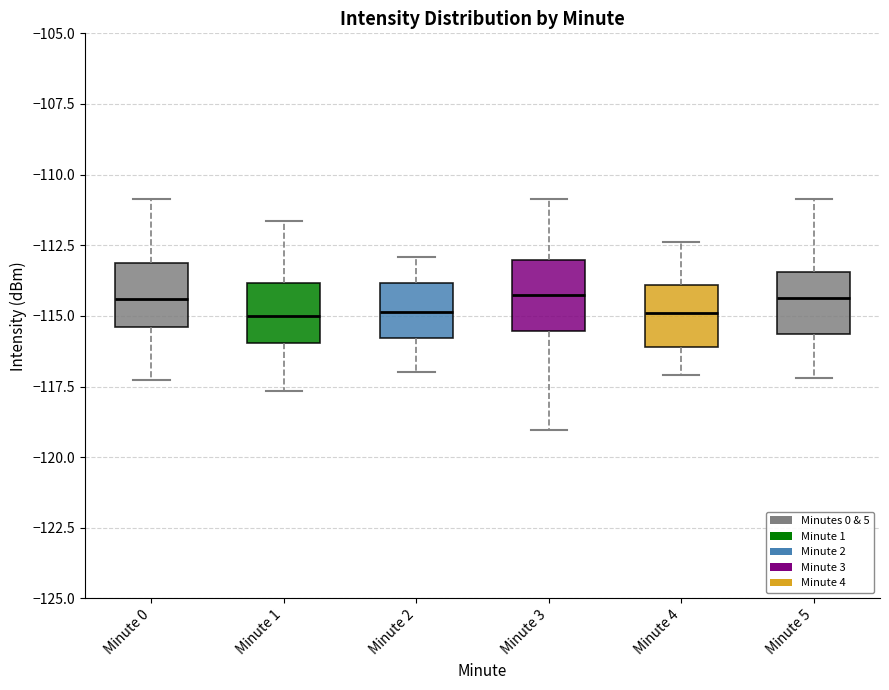

Reading left to right, transcribe this box plot: for each box, give where its median line is, the range the box spans, and where its two whiskers end, as read against the y-axis. The values are not printed on the chart, so give them approximately, as read against the axis.

Minute 0: median -114.5, box -115.5 to -113.0, whiskers -117.5 to -111.0
Minute 1: median -115.0, box -116.0 to -114.0, whiskers -117.5 to -111.5
Minute 2: median -115.0, box -116.0 to -114.0, whiskers -117.0 to -113.0
Minute 3: median -114.0, box -115.5 to -113.0, whiskers -119.0 to -111.0
Minute 4: median -115.0, box -116.0 to -114.0, whiskers -117.0 to -112.5
Minute 5: median -114.5, box -115.5 to -113.5, whiskers -117.0 to -111.0